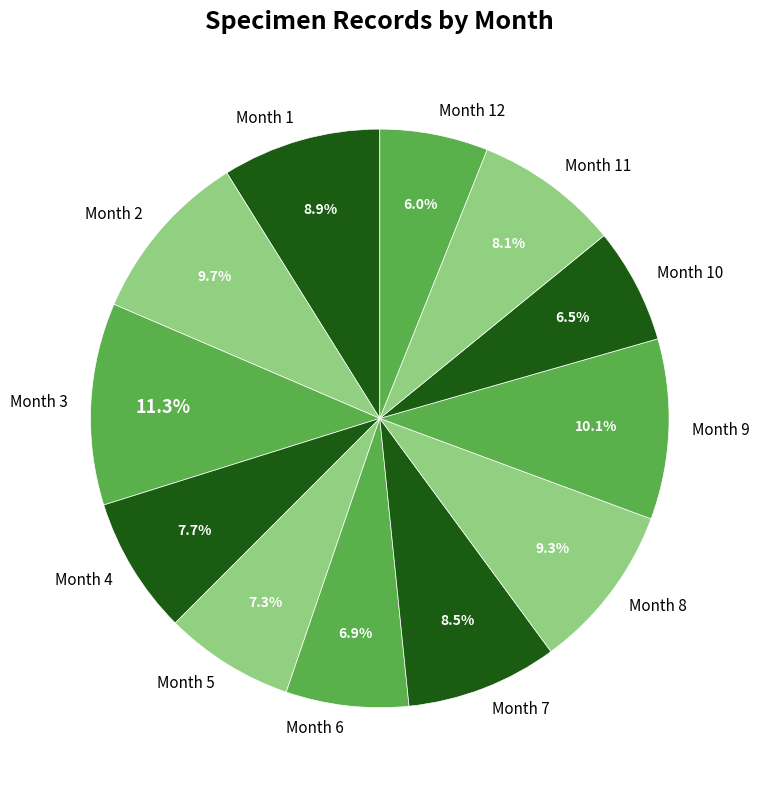

To the nearest percent, what is the difference between the largest and smallest slice percentages?

5%